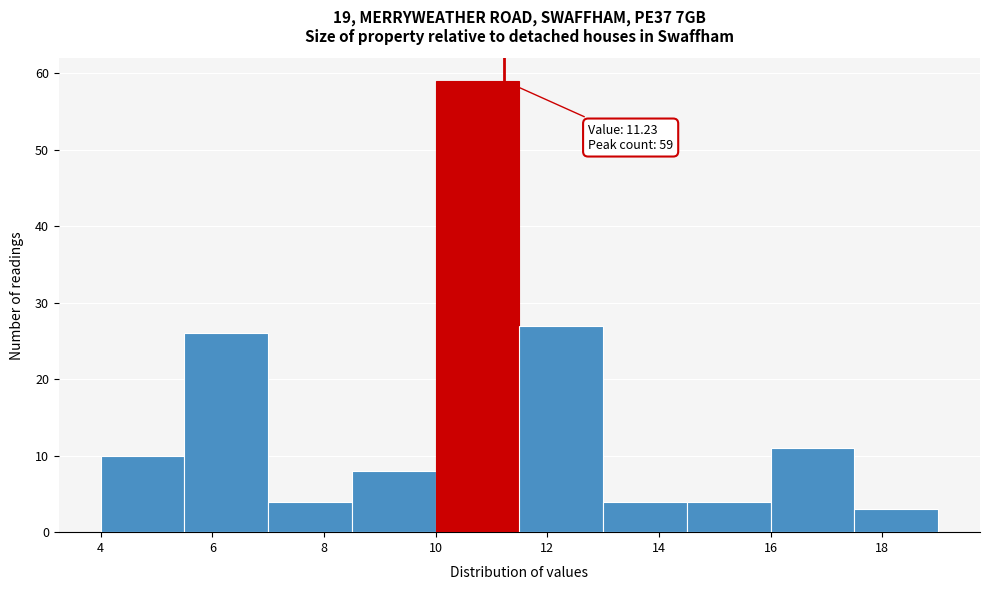

Which range on the x-axis has the tallest bar?

10.0 to 11.5